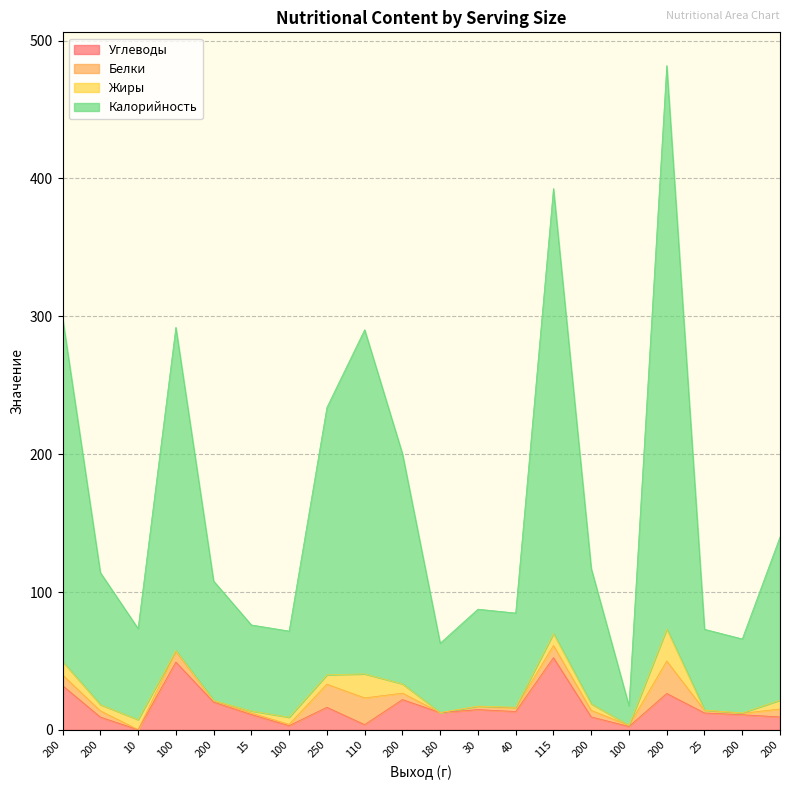

Which series has the largest total across all categories?

Калорийность